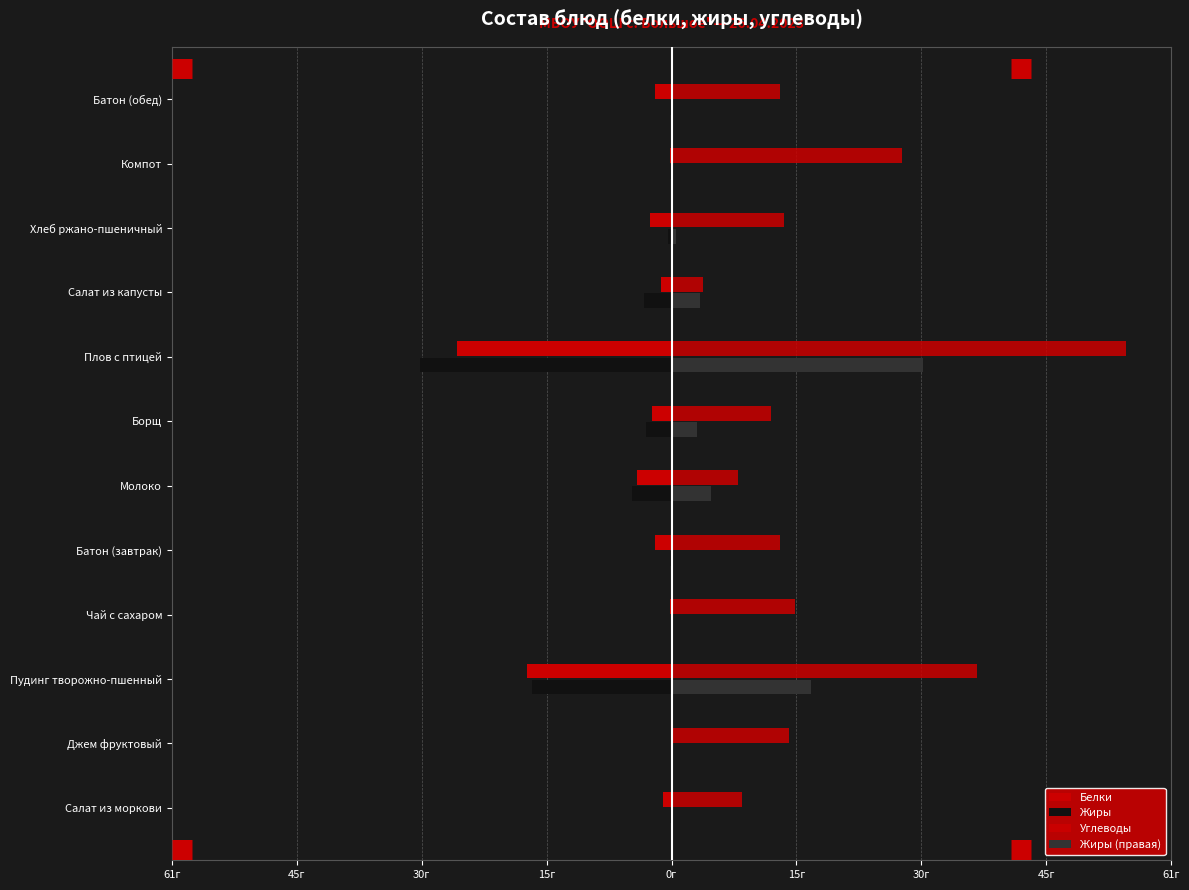

What is the difference between the maximum and minimum values in the Жиры (правая) series?

30.5